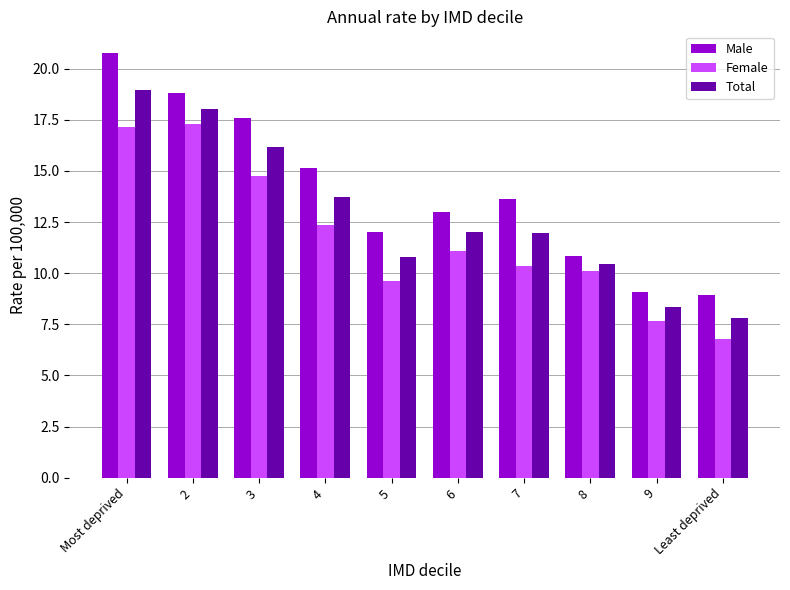

True or false: Male has a value of 13.0 at 6.

True